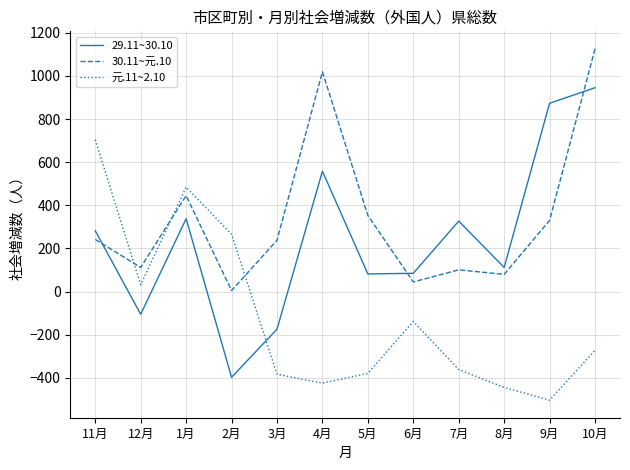

Is the value of 30.11~元.10 at 11月 greater than the value of 元.11~2.10 at 1月?

No